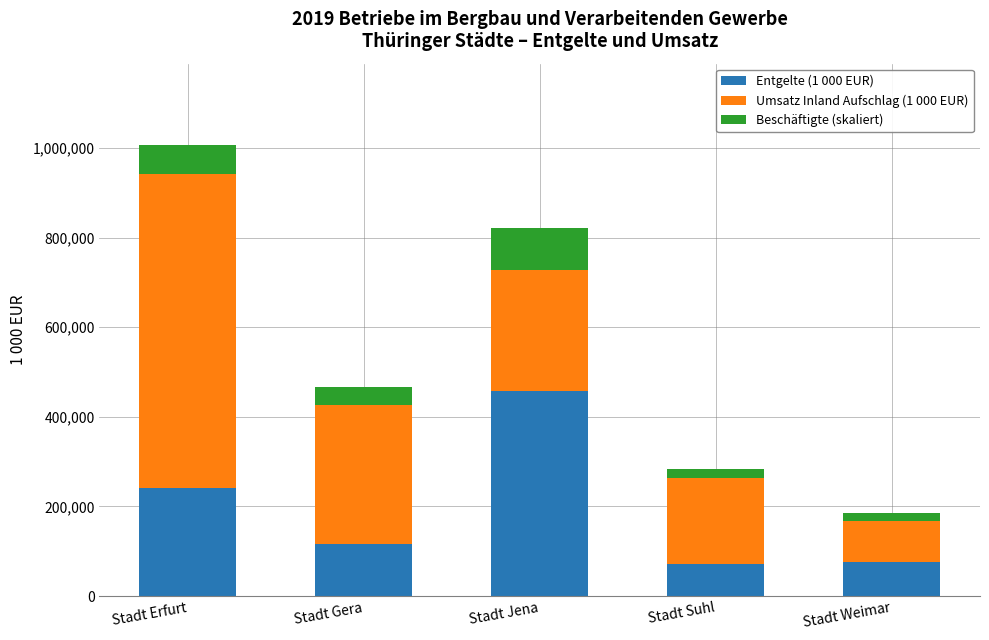

How many categories are shown in the chart?

5